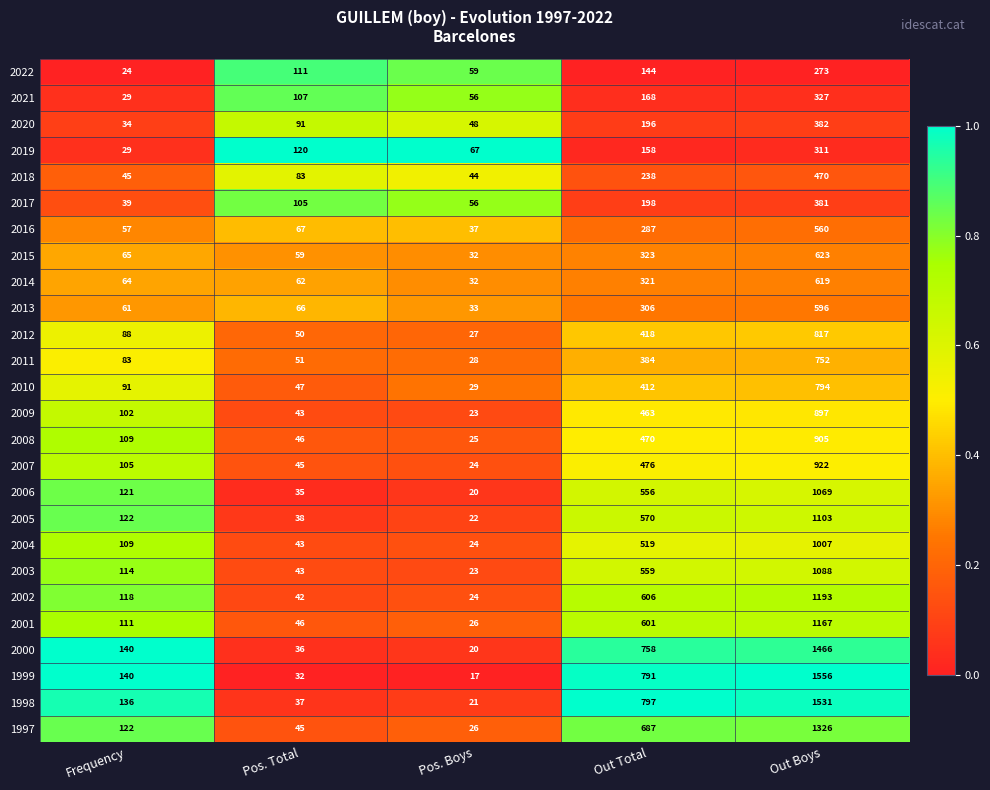

What is the total value across all series at Pos. Boys?

843